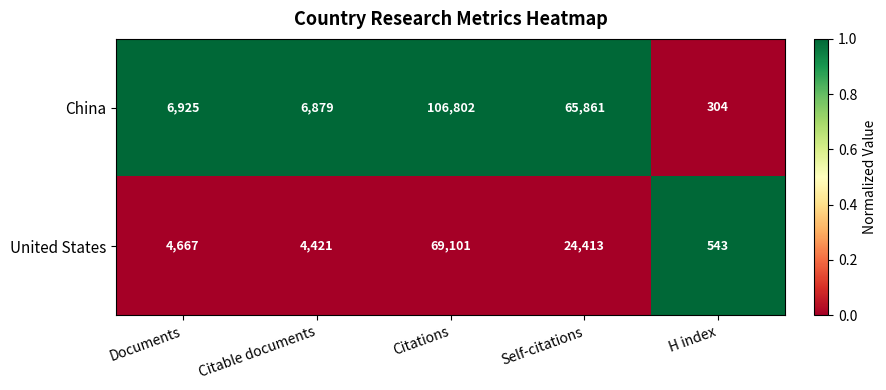

At which label does United States reach its peak?

Citations